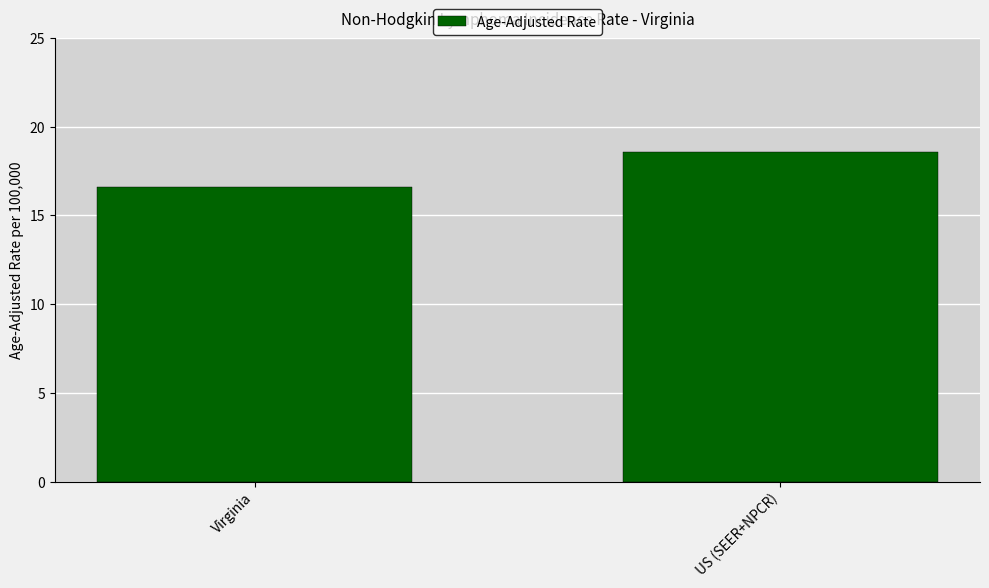

Which category has the lowest value across all series?

Virginia